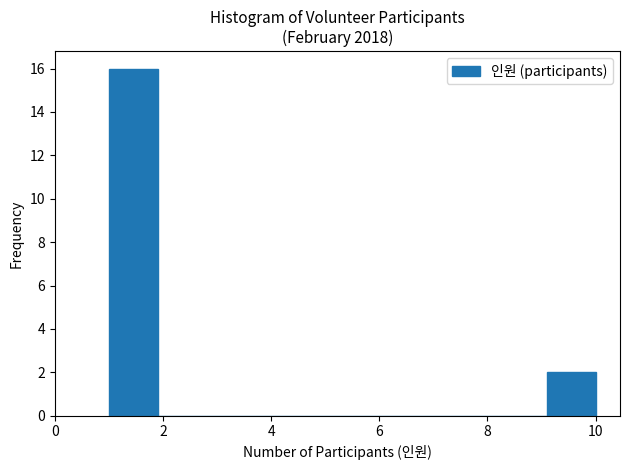

How tall is the bar that spans 1.0 to 1.9 on the x-axis? Neither the bar edges nor the heights are printed on the chart, so give them approximately, as read against the axes.

16